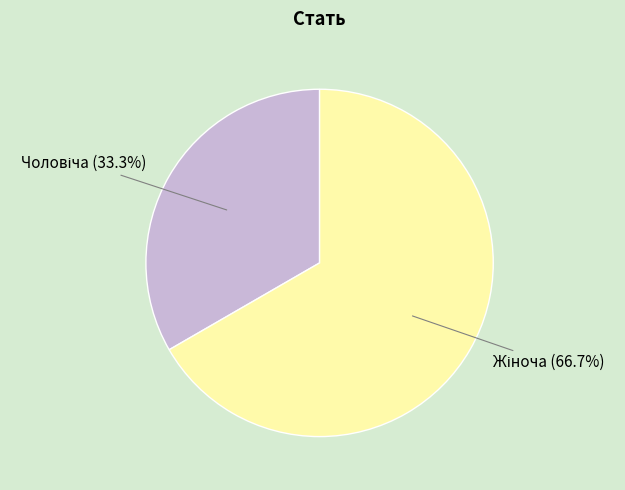

Does any single category account for the majority?

Yes